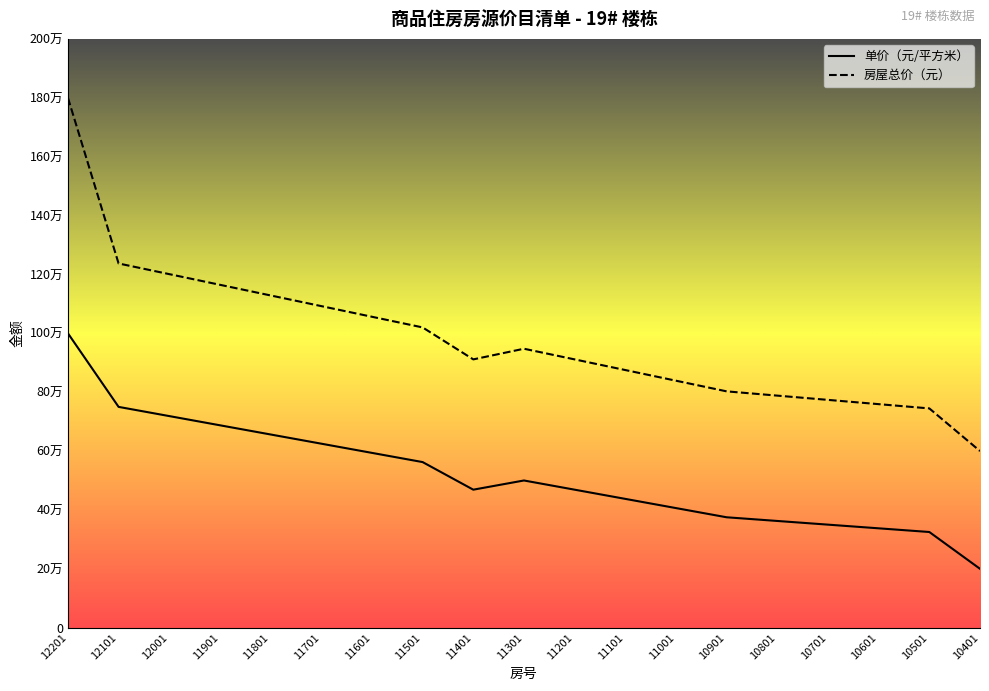

List the series in order of their overall mean, highest first.

房屋总价（元）, 单价（元/平方米）